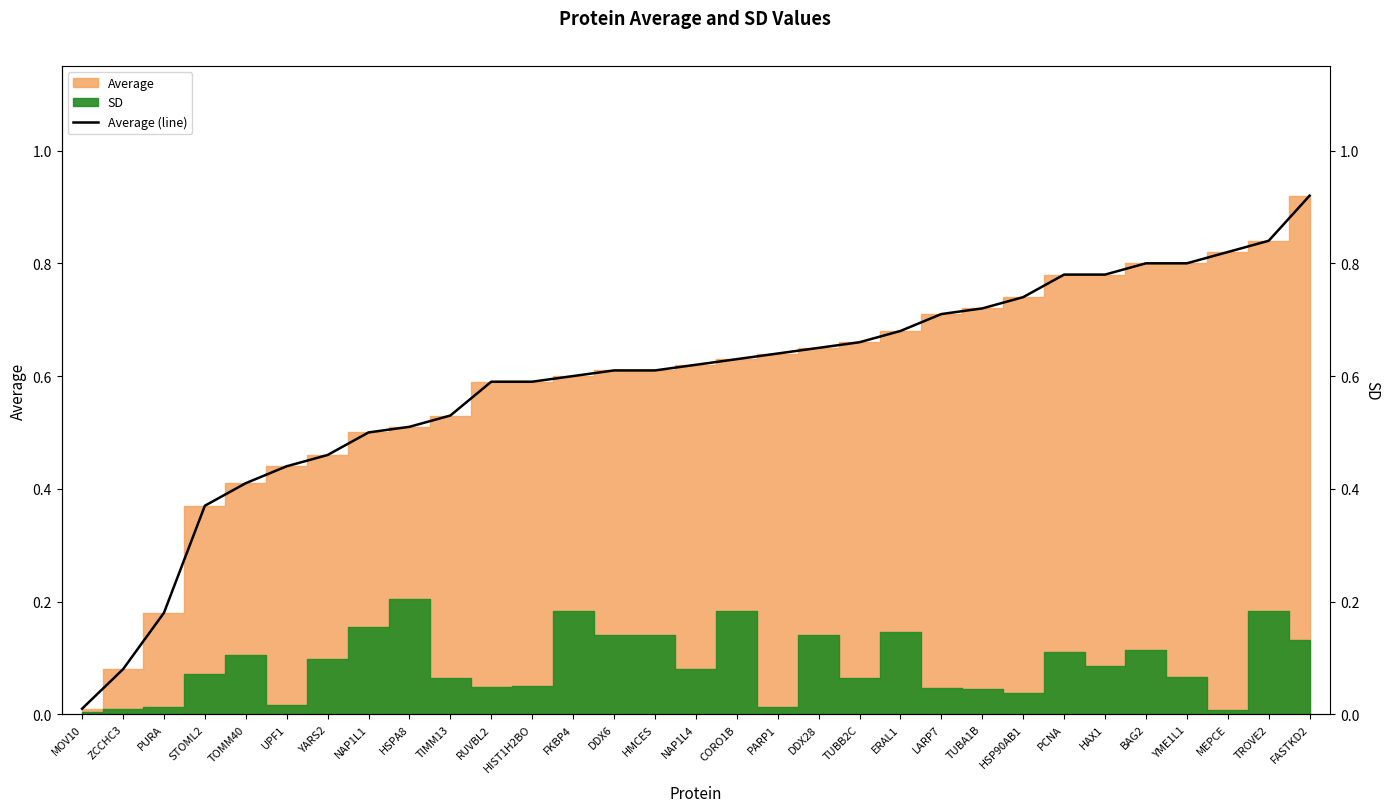

List the labels in order of value, smallest first.

MOV10, ZCCHC3, PURA, STOML2, TOMM40, UPF1, YARS2, NAP1L1, HSPA8, TIMM13, RUVBL2, HIST1H2BO, FKBP4, DDX6, HMCES, NAP1L4, CORO1B, PARP1, DDX28, TUBB2C, ERAL1, LARP7, TUBA1B, HSP90AB1, PCNA, HAX1, BAG2, YME1L1, MEPCE, TROVE2, FASTKD2